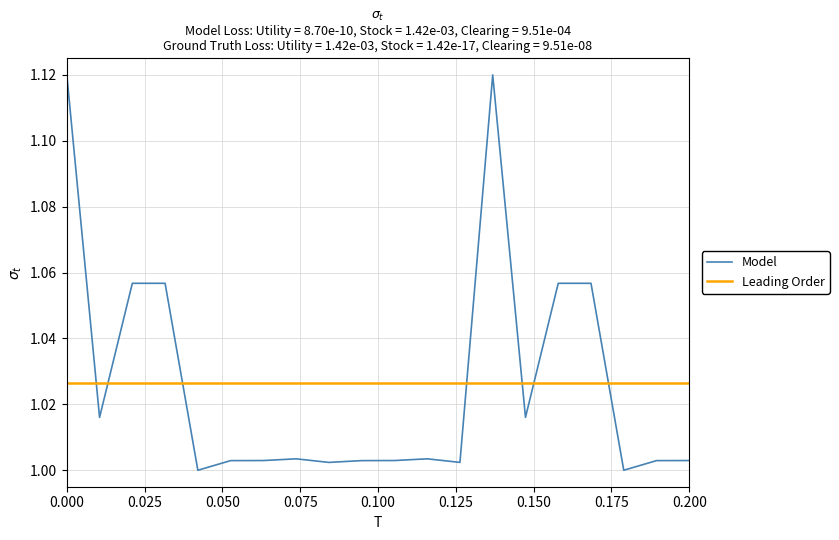

Is it true that Model equals 0.5 at 0.000?

False